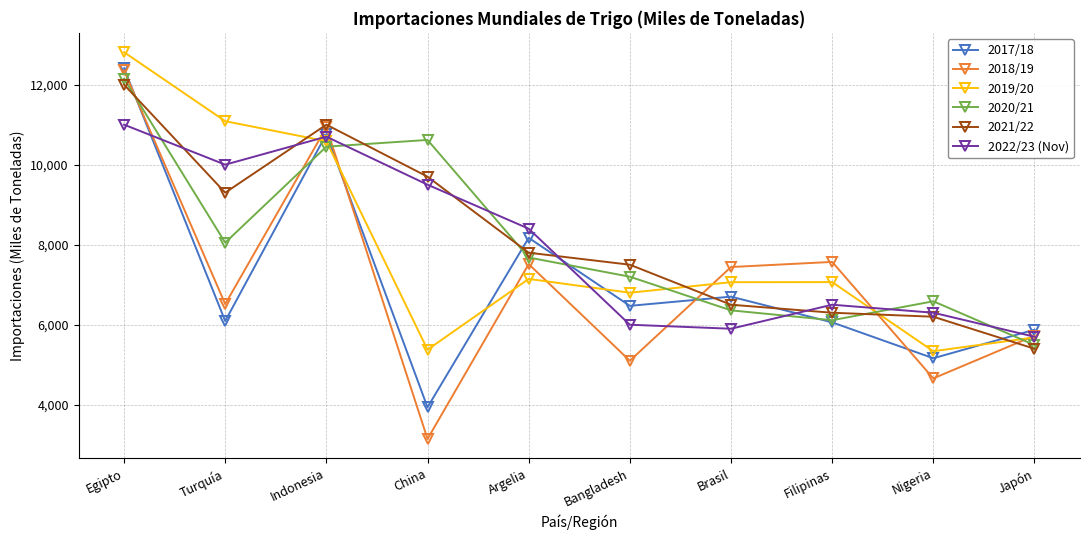

True or false: 2021/22 has a value of 14713 at China.

False